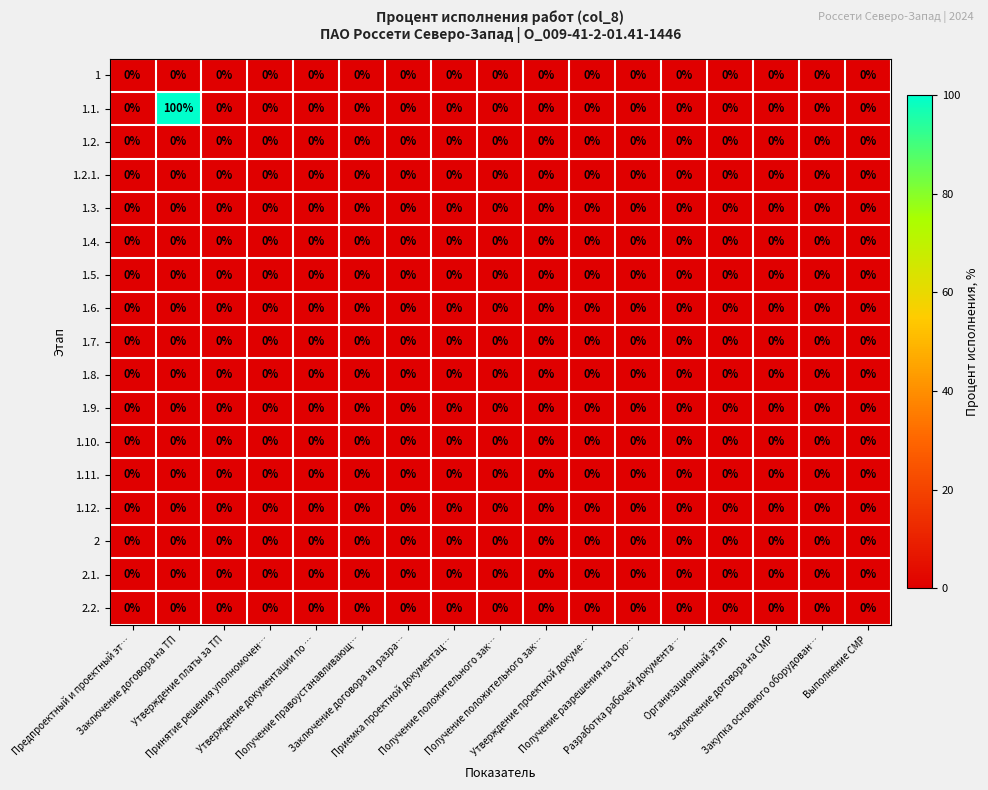

Rank the series by their maximum value, from lowest to highest.

1, 1.2., 1.2.1., 1.3., 1.4., 1.5., 1.6., 1.7., 1.8., 1.9., 1.10., 1.11., 1.12., 2, 2.1., 2.2., 1.1.